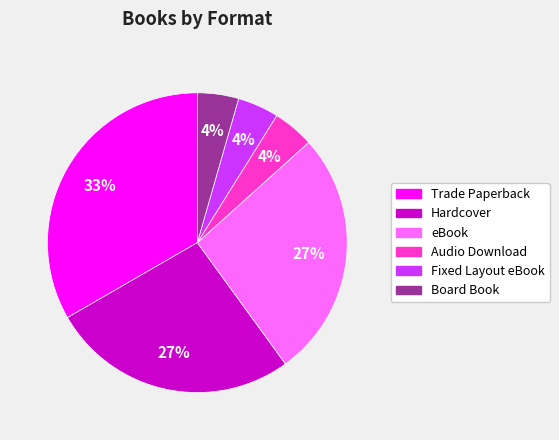

Is there a majority slice in this chart?

No